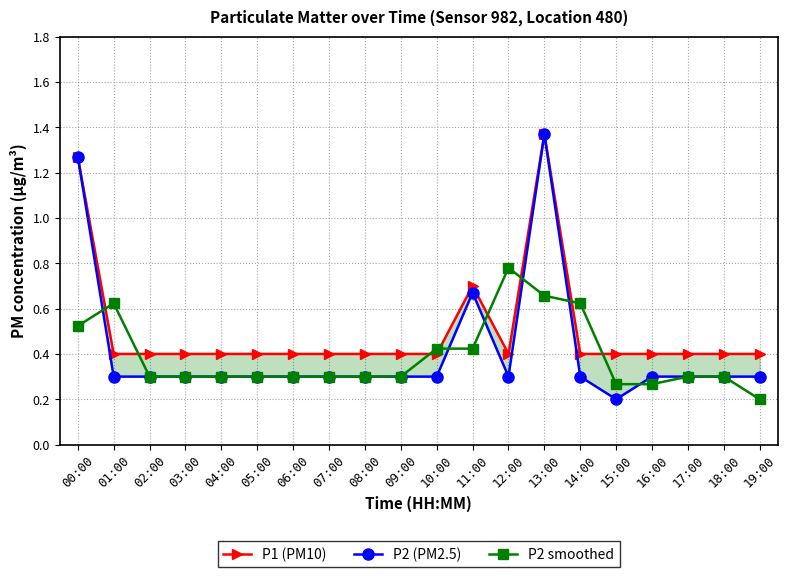

Which series ends up on top after the final intersection of P2 smoothed and P2 (PM2.5)?

P2 (PM2.5)